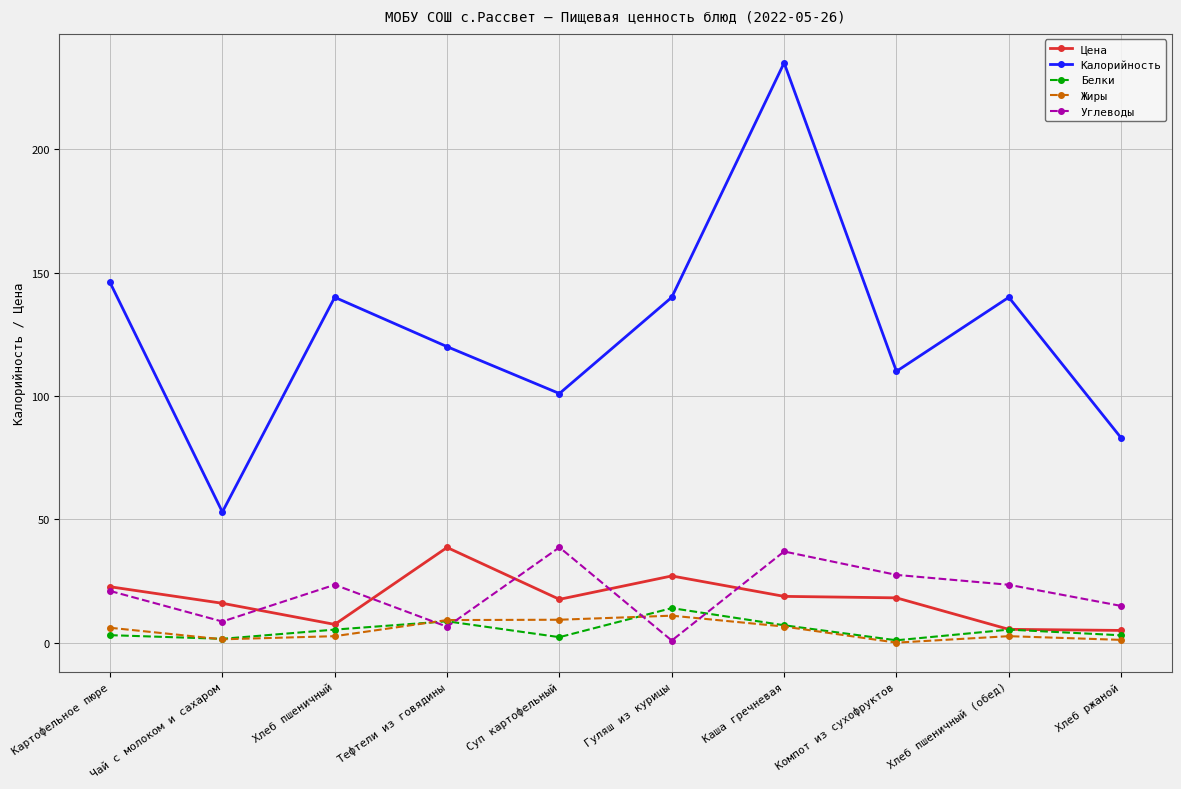

What is the label of the 1st point from the left?

Картофельное пюре